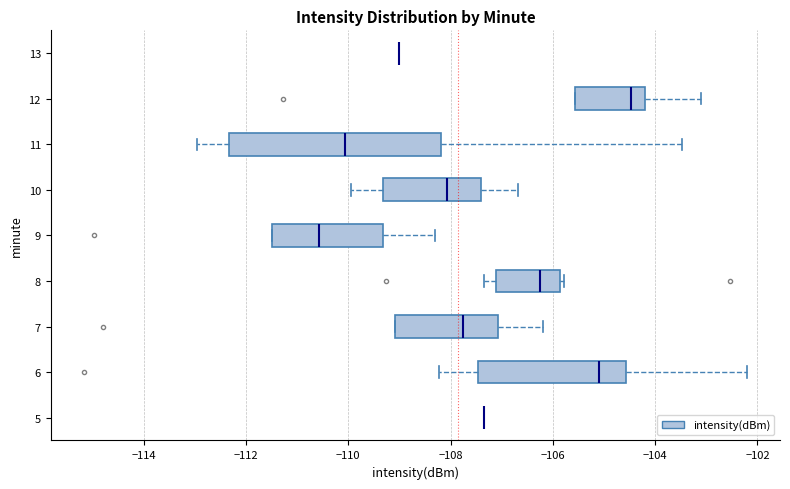

Reading bottom to top, transcribe this box plot: for each box, give where its median line is, the range the box spans, and where its two whiskers end, as read against the x-axis. The values are not printed on the chart, so give them approximately, as read against the axis.

5: box collapsed to a line at -107.4, whiskers -107.4 to -107.4
6: median -105.0, box -107.4 to -104.6, whiskers -108.2 to -102.2
7: median -107.8, box -109.0 to -107.0, whiskers -109.0 to -106.2
8: median -106.2, box -107.2 to -105.8, whiskers -107.4 to -105.8 (just right of the box's right edge)
9: median -110.6, box -111.4 to -109.4, whiskers -111.4 to -108.4
10: median -108.0, box -109.4 to -107.4, whiskers -110.0 to -106.6
11: median -110.0, box -112.4 to -108.2, whiskers -113.0 to -103.4
12: median -104.4, box -105.6 to -104.2, whiskers -105.6 to -103.2
13: box collapsed to a line at -109.0, whiskers -109.0 to -109.0